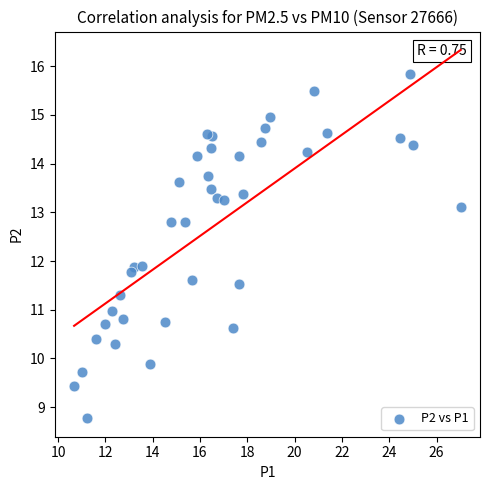

What is the range of Y values (max minus min)?

7.1